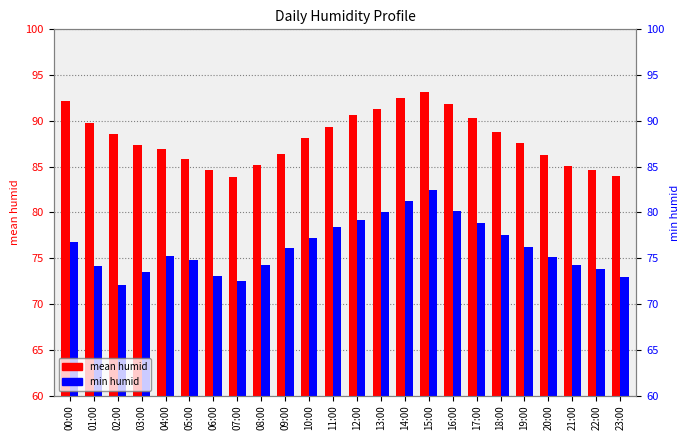

Rank the series by their average value, from highest to lowest.

mean humid, min humid